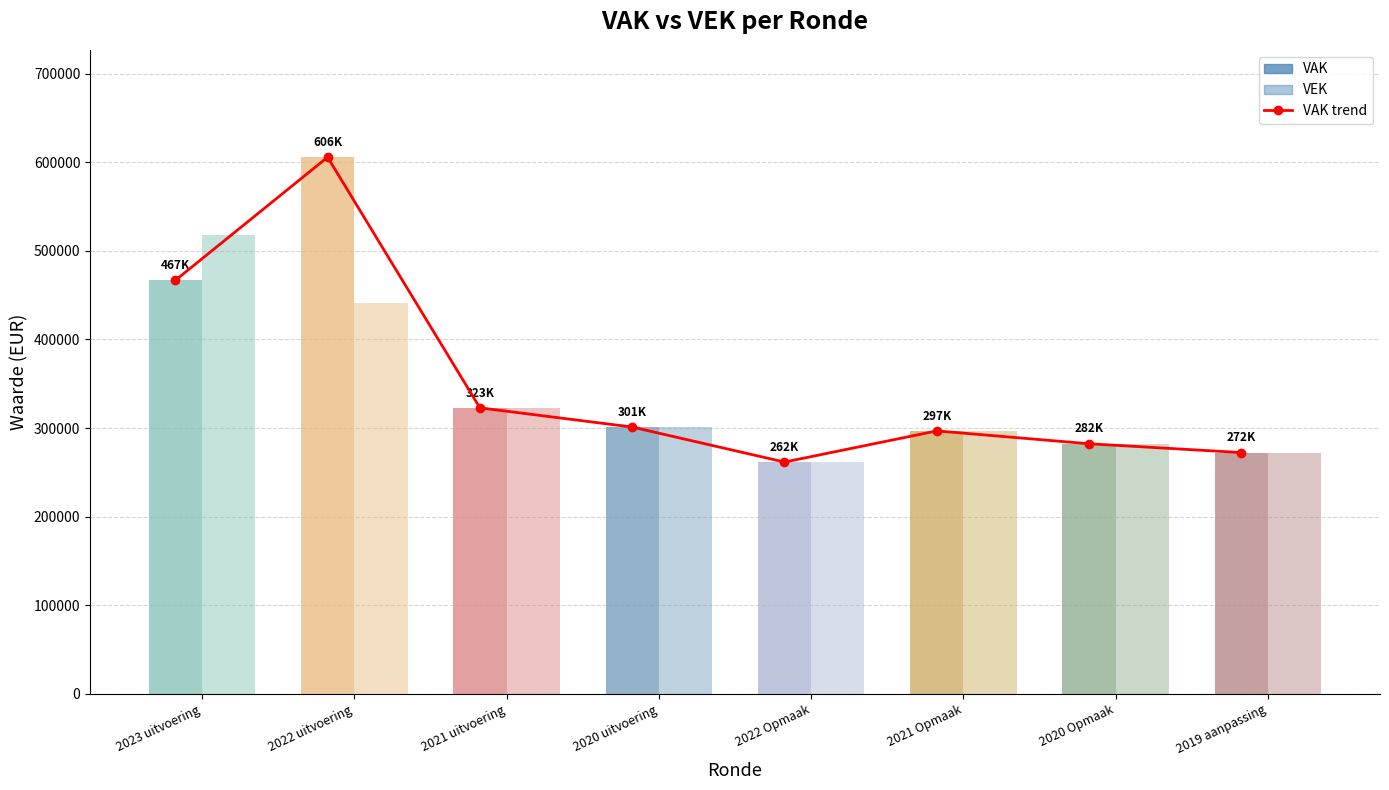

At which category does the chart reach its minimum across all series?

2022 Opmaak